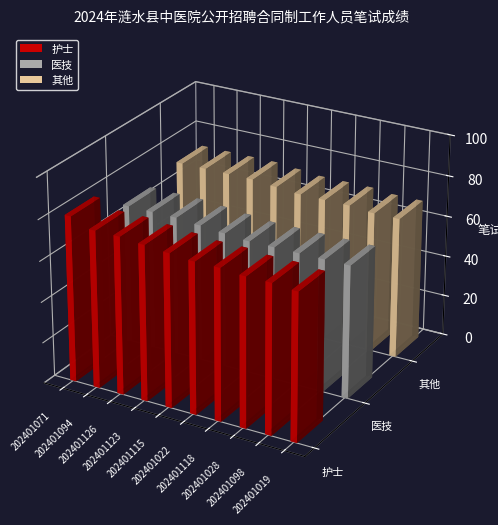

Where is 医技 nearest to the value 66?

202401115